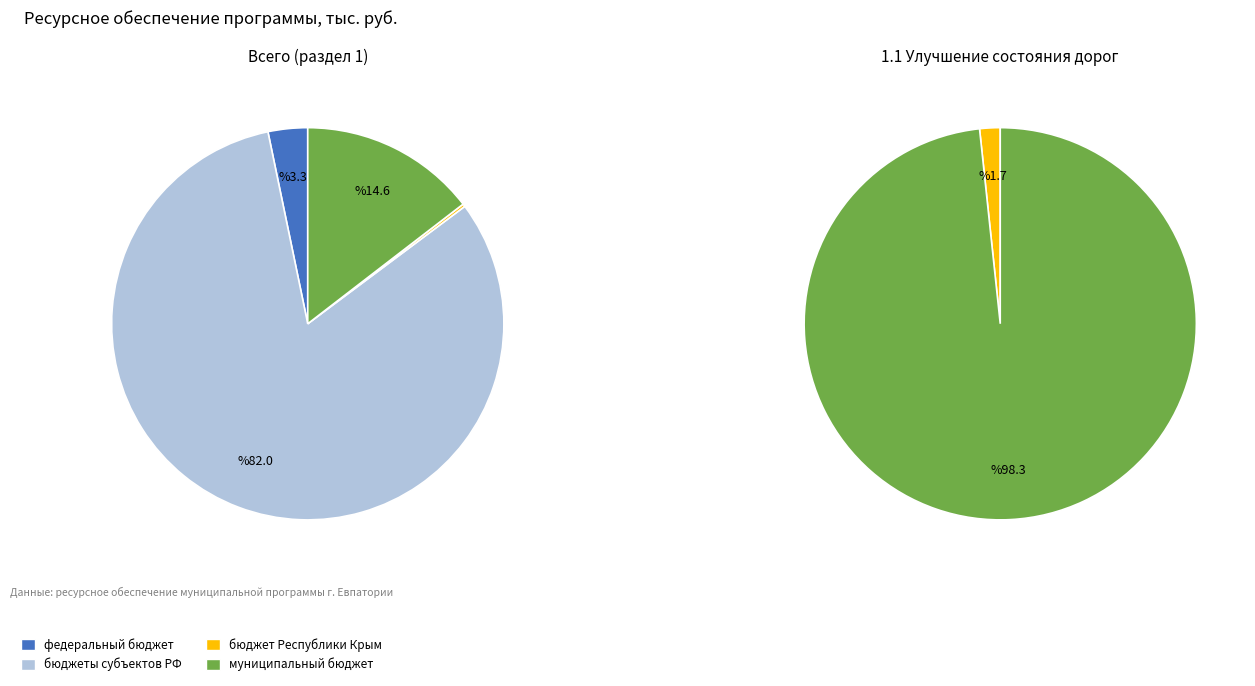

Which category has the biggest portion of the pie?

бюджеты субъектов РФ